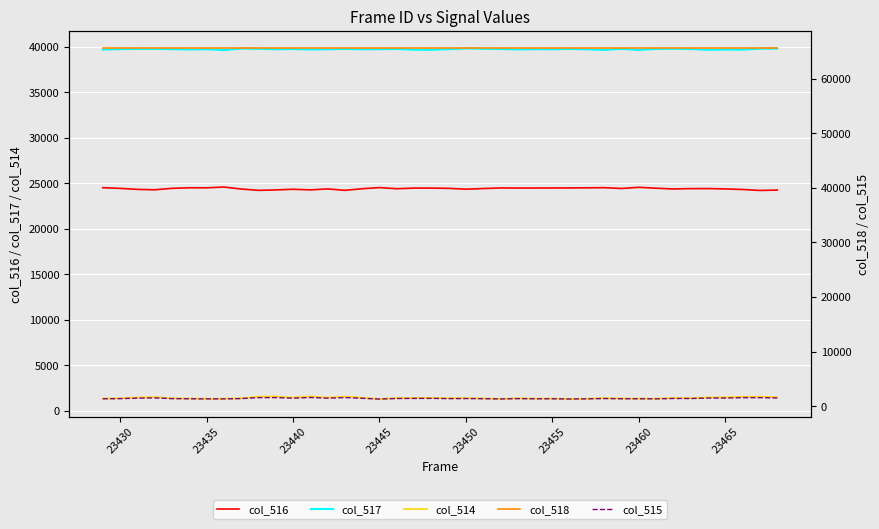

What is the highest value of the col_517 series?

39796